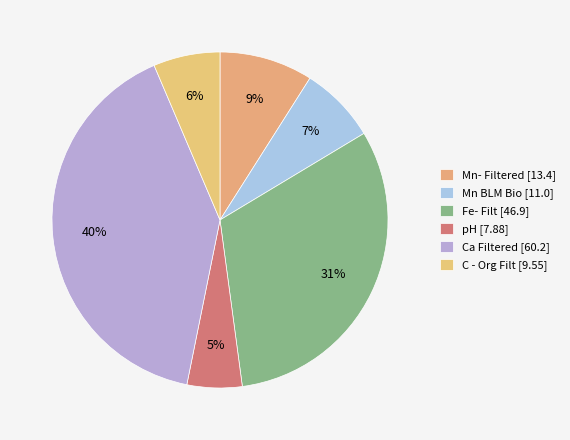

To the nearest percent, what portion does Fe- Filt represent?

31%